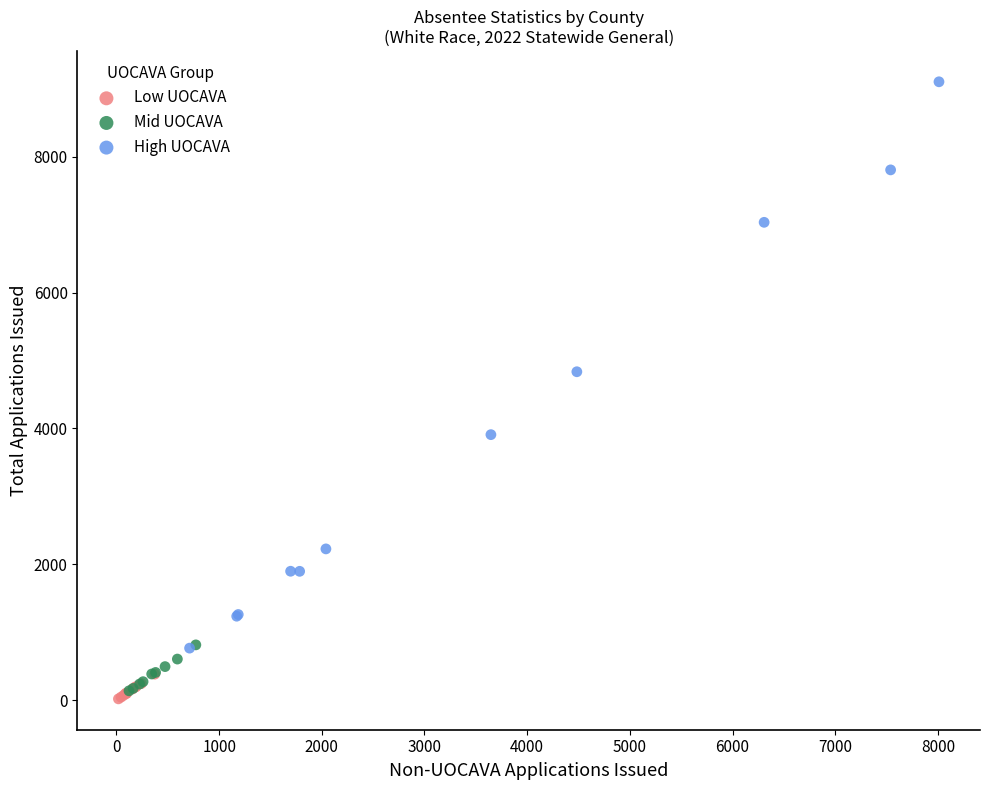

Which series has the largest Y range (max minus min)?

High UOCAVA